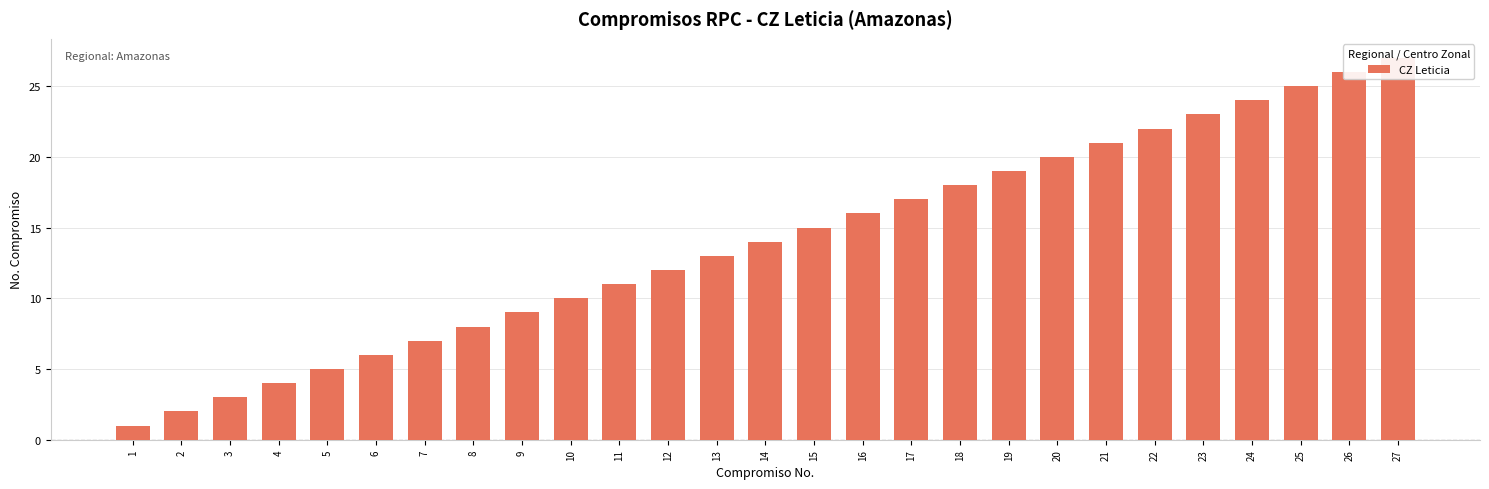

Reading left to right, what are all the values shown in this chart?

1=1	2=2	3=3	4=4	5=5	6=6	7=7	8=8	9=9	10=10	11=11	12=12	13=13	14=14	15=15	16=16	17=17	18=18	19=19	20=20	21=21	22=22	23=23	24=24	25=25	26=26	27=27